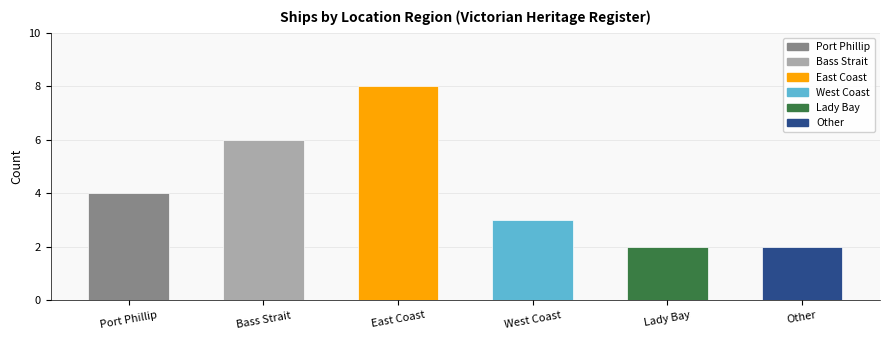

How many bars are there in total?

6